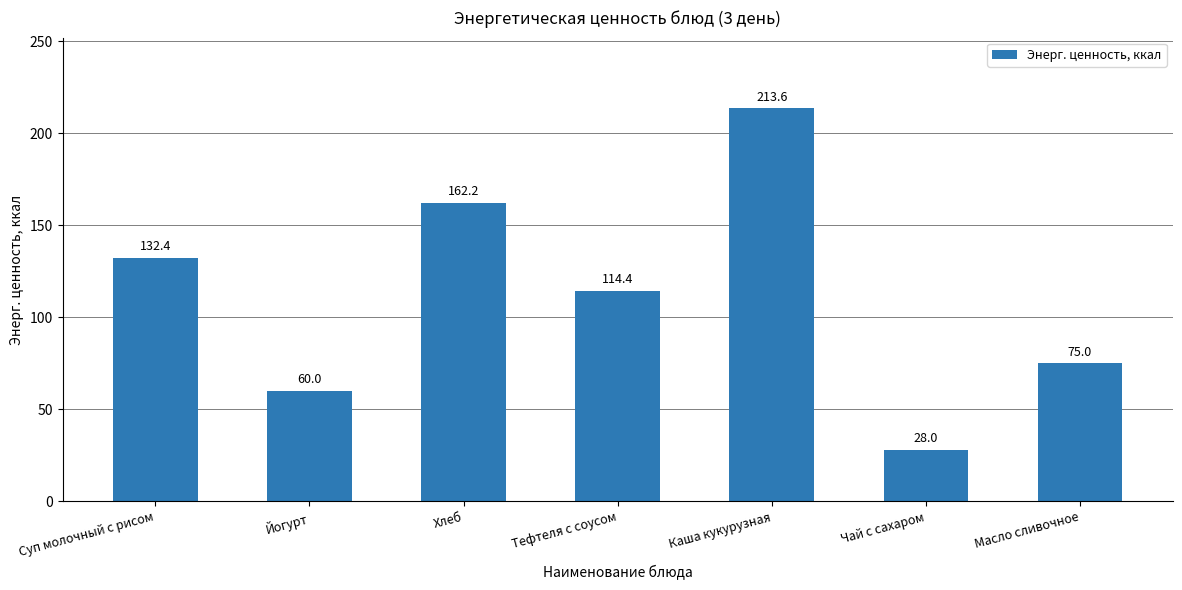

Rank the categories by value from lowest to highest.

Чай с сахаром, Йогурт, Масло сливочное, Тефтеля с соусом, Суп молочный с рисом, Хлеб, Каша кукурузная